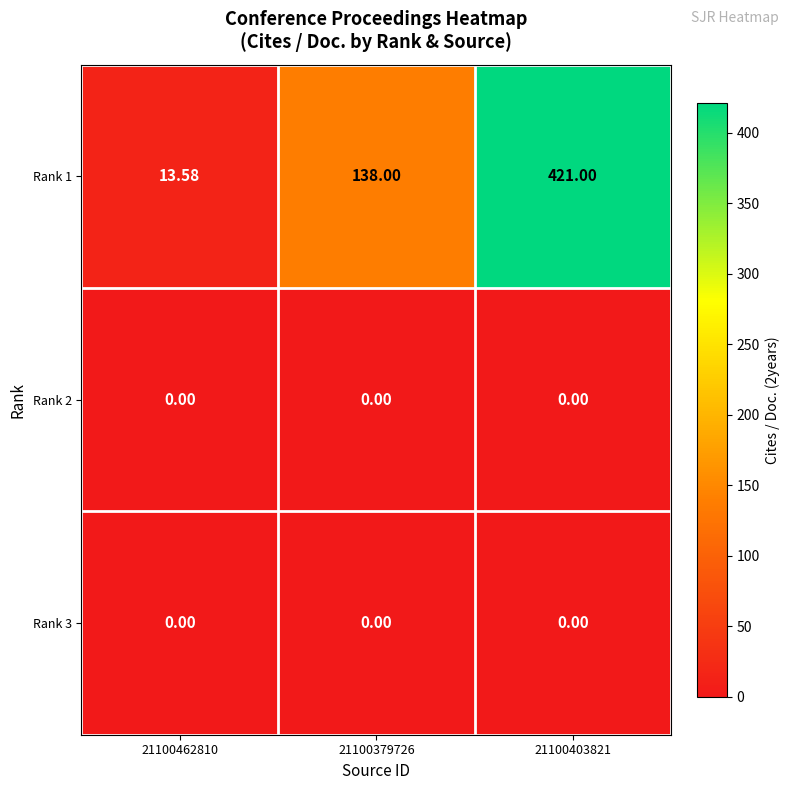

How many categories are shown in the chart?

3